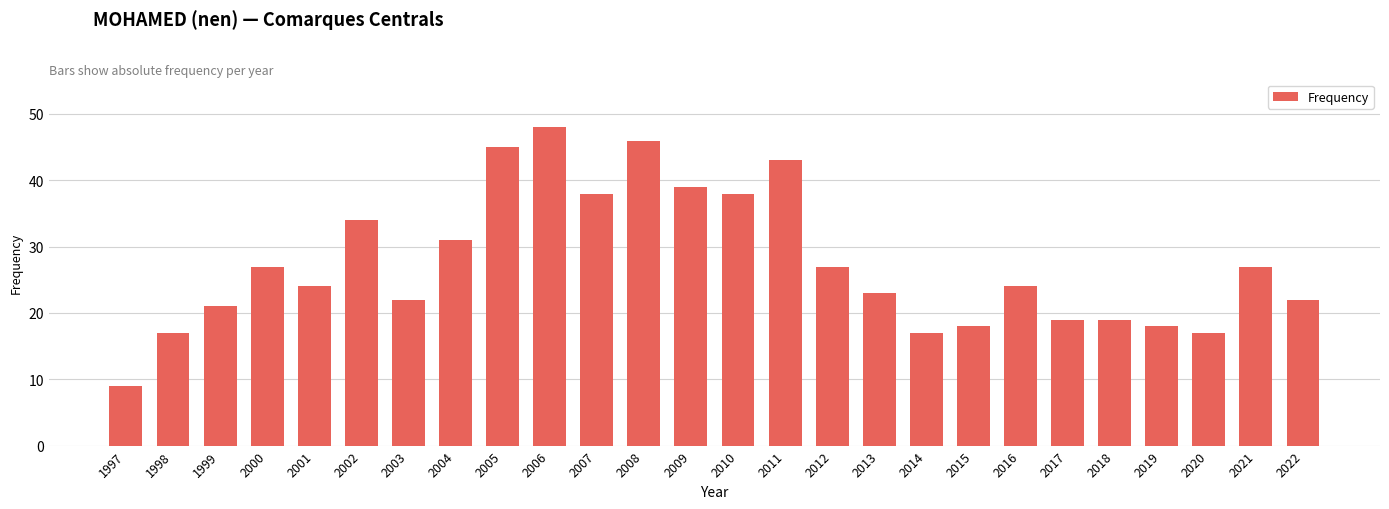

At which category does the chart reach its minimum across all series?

1997